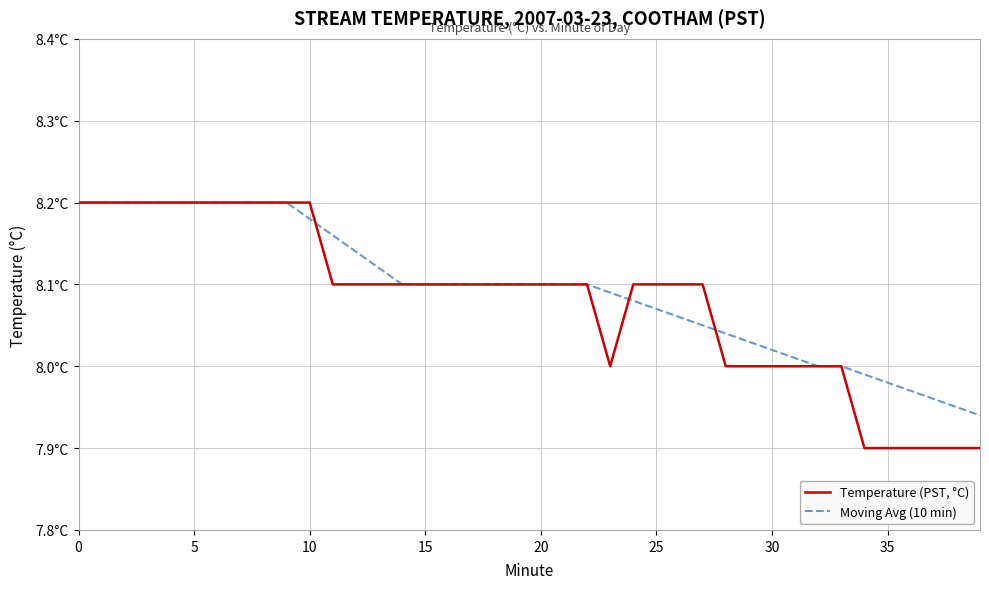

What is the sum of all Moving Avg (10 min) values?

323.7